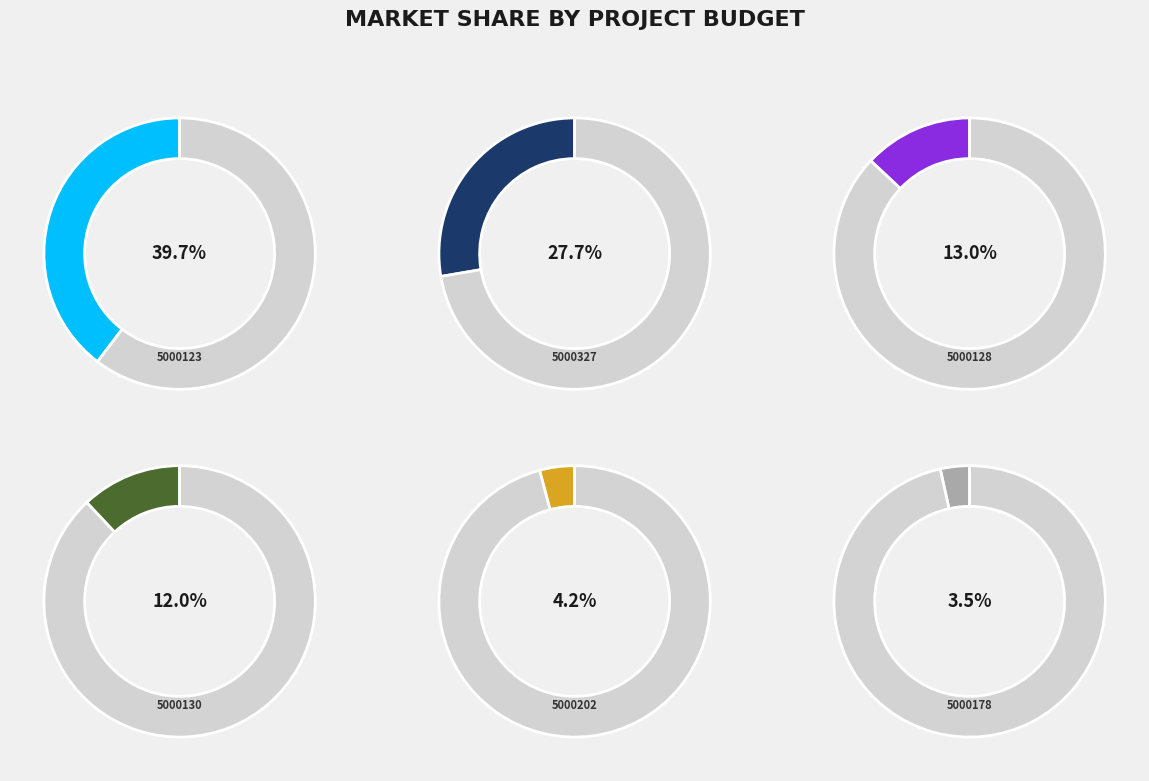

Rank the categories by value from highest to lowest.

5000123, 5000327, 5000128, 5000130, 5000202, 5000178